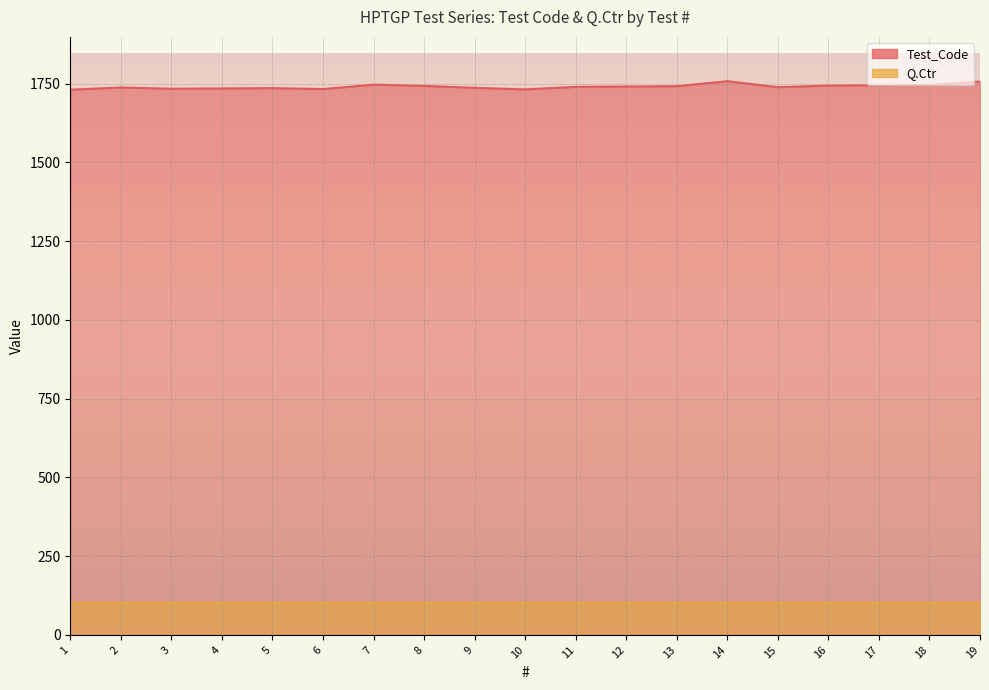

What is the value of the 6th point from the left?

1733